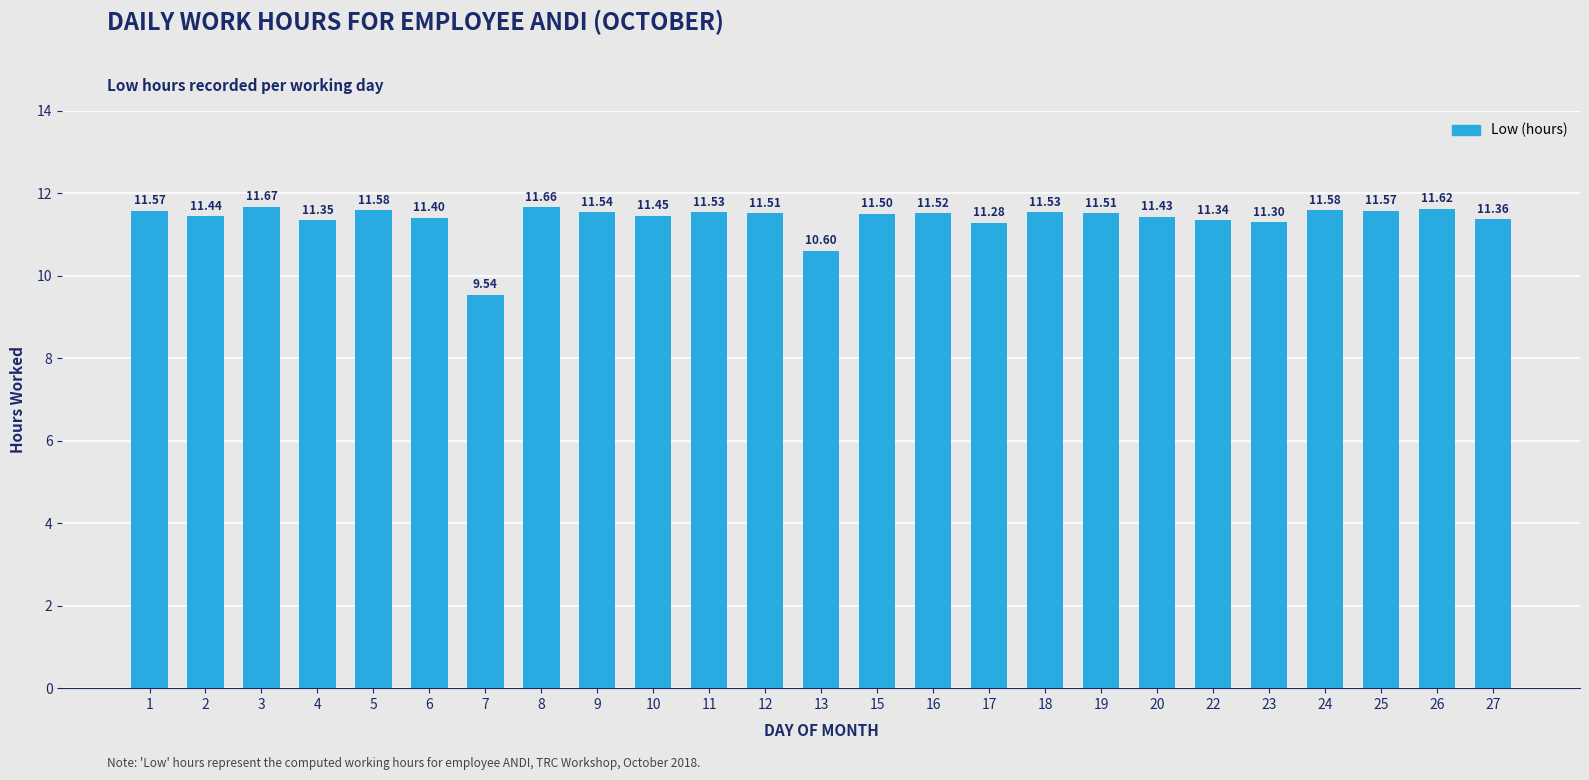

Between 24 and 10, which is larger?

24